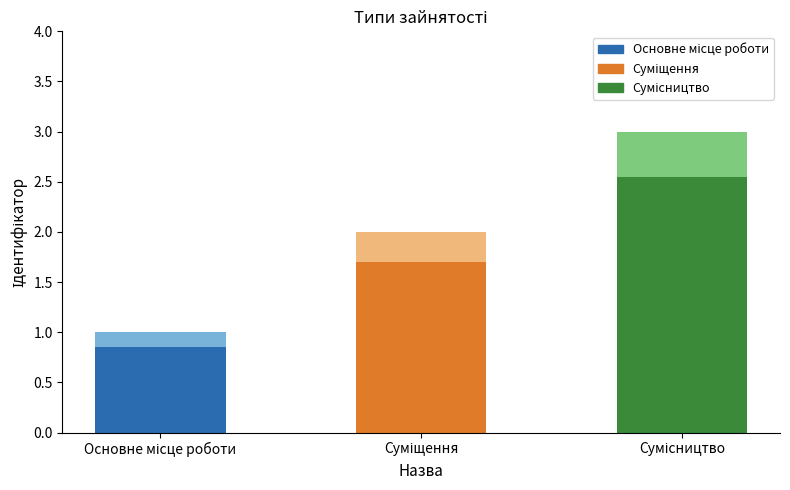

Reading left to right, what are all the values shown in this chart?

Основне місце роботи=1	Суміщення=2	Сумісництво=3